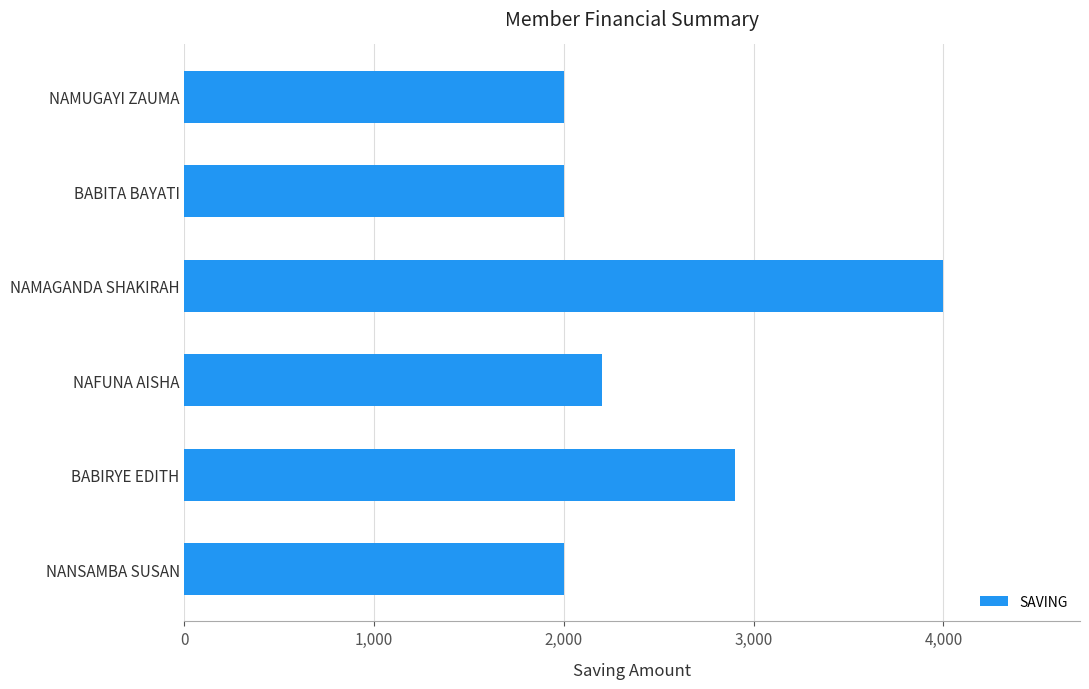

Which label corresponds to the largest value in the chart?

NAMAGANDA SHAKIRAH